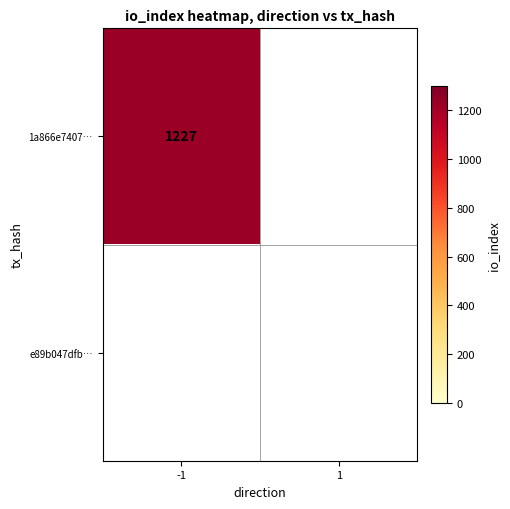

The value of e89b047dfb55832a280e8af90074e17ca4b2081 at io_index is 0. True or false?

False